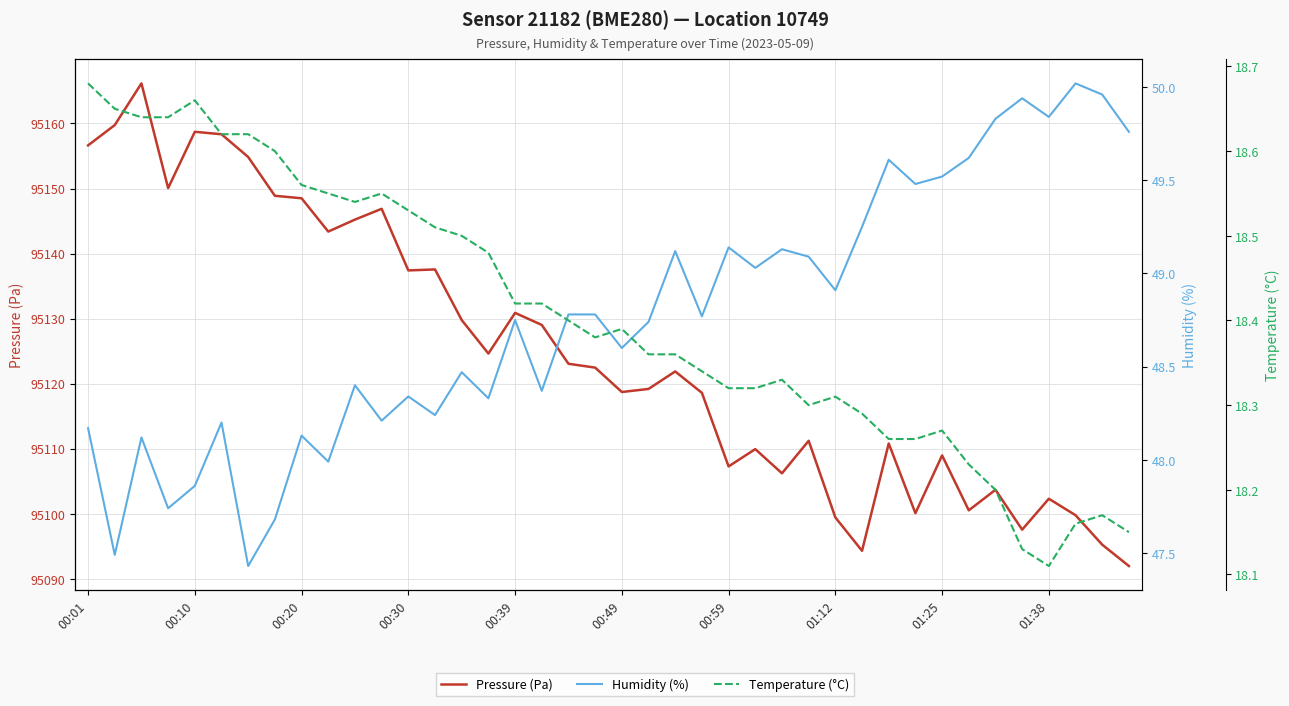

At how many categories does at least one series exceed 73389?

40